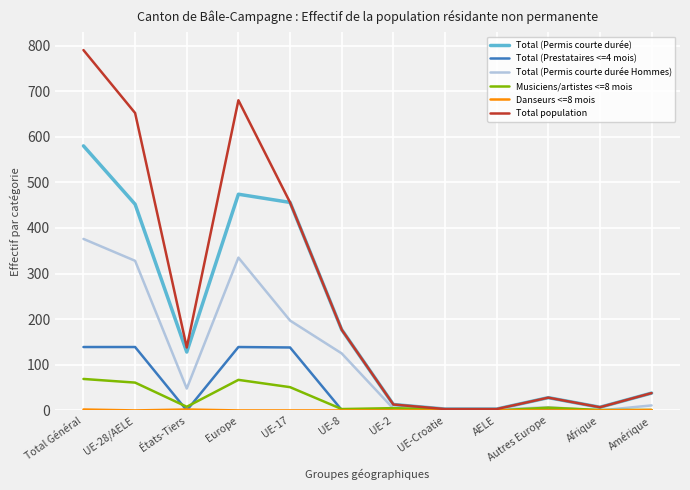

What is the difference between the highest and lowest values at UE-17?

456